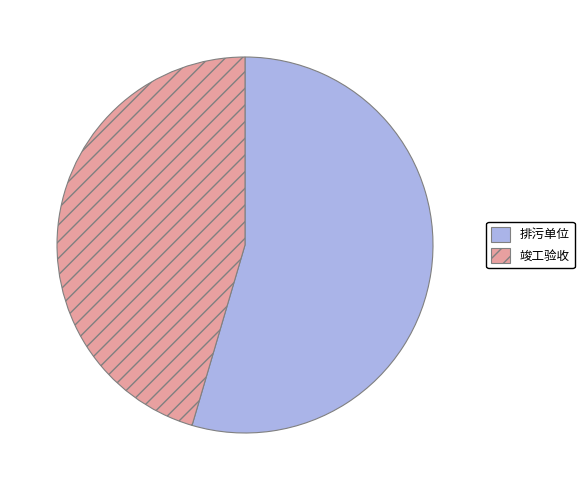

Which category has the smallest portion of the pie?

竣工验收